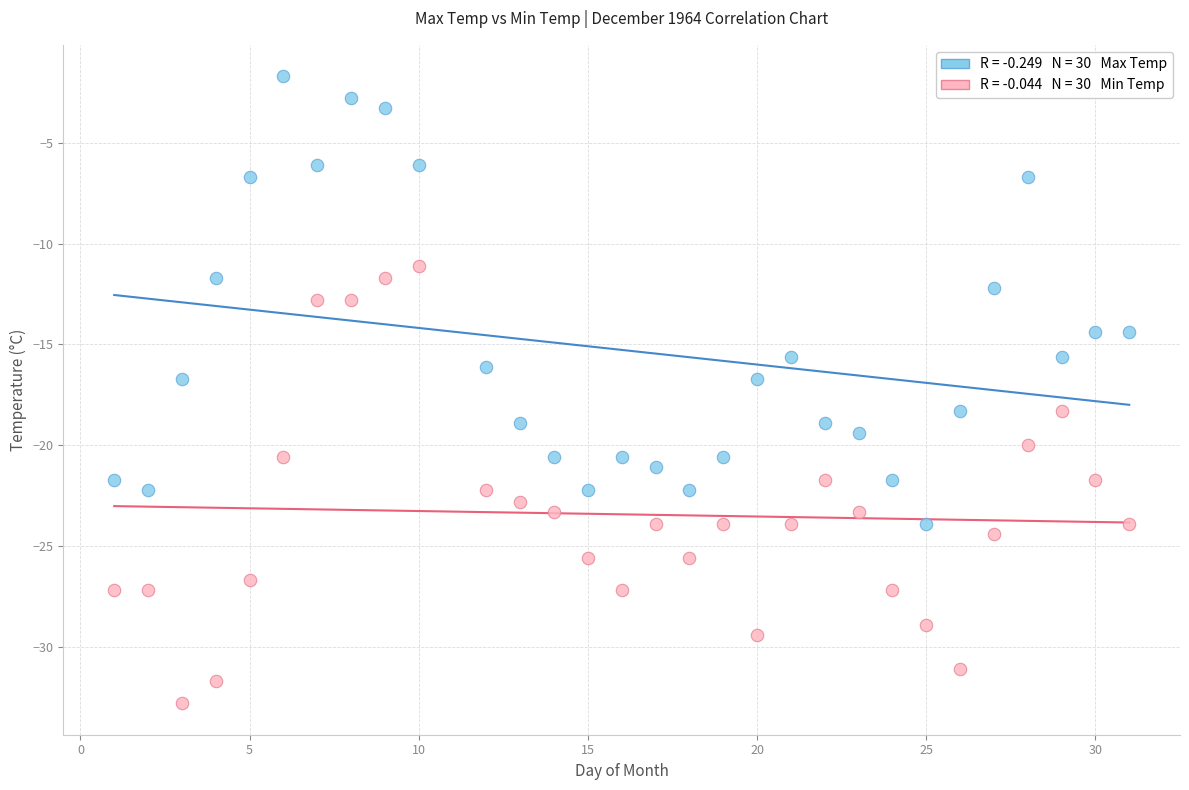

Across all data points, what is the range of Y values (max minus min)?

31.1